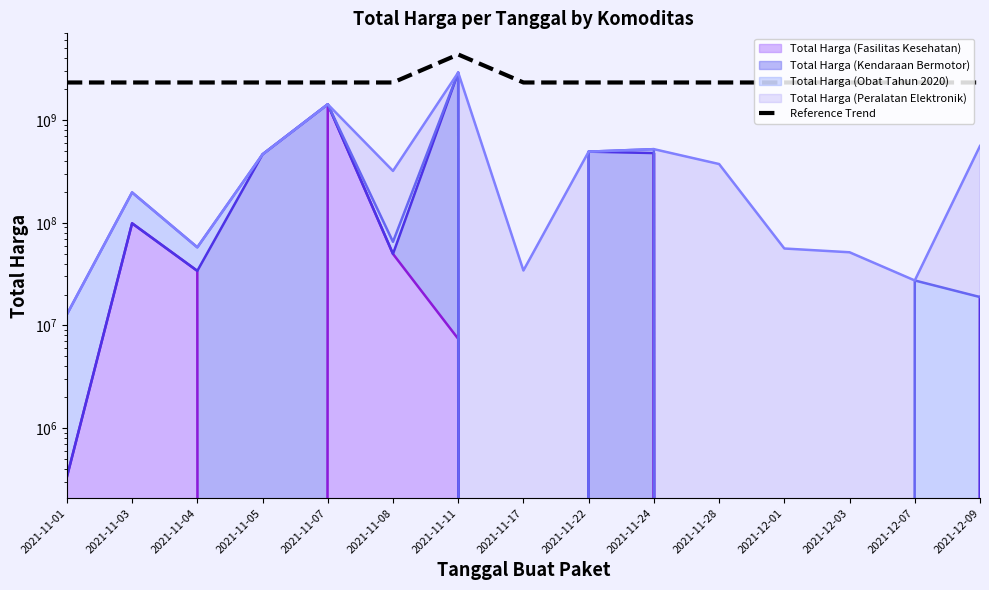

True or false: there are more than 2 points higher than both neighbors.

False